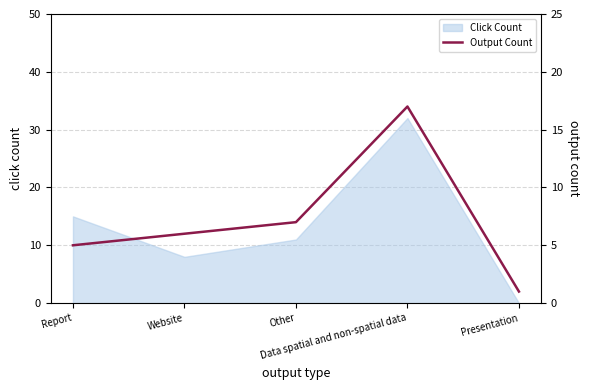

Which label corresponds to the largest value in the chart?

Data spatial and non-spatial data